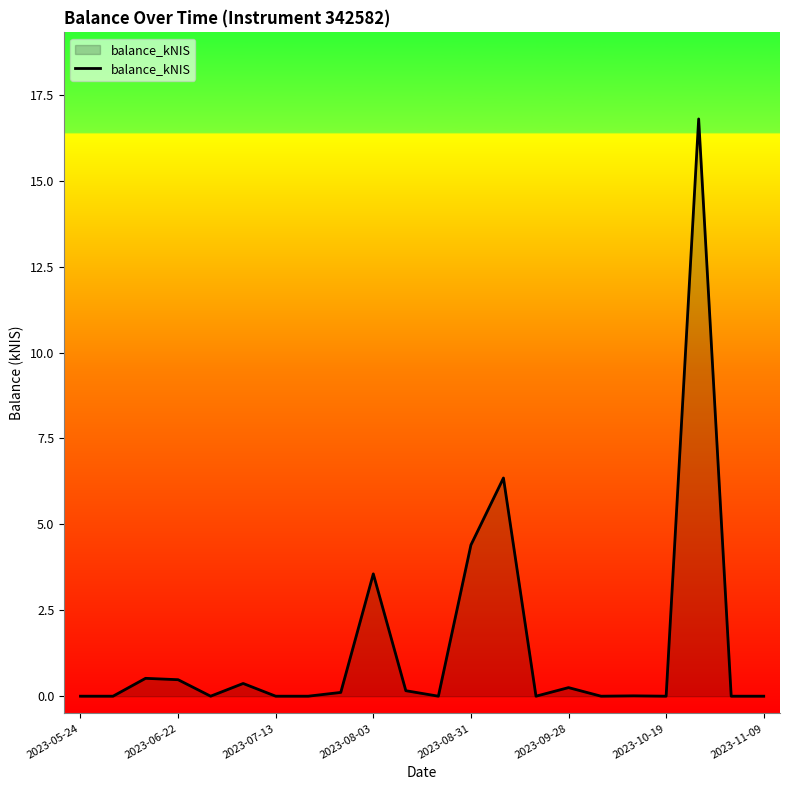

What is the difference between the maximum and minimum values?

16.8